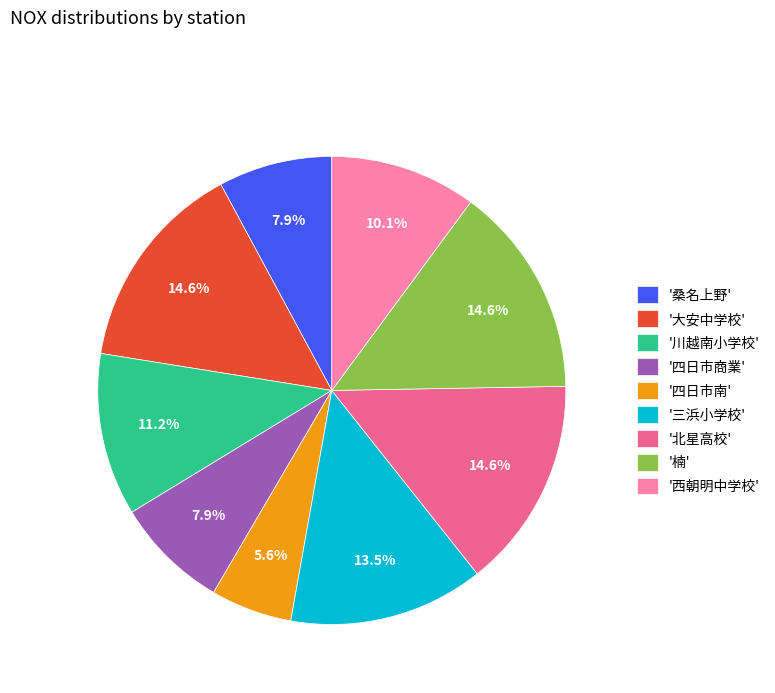

Which slice is the smallest?

'四日市南'